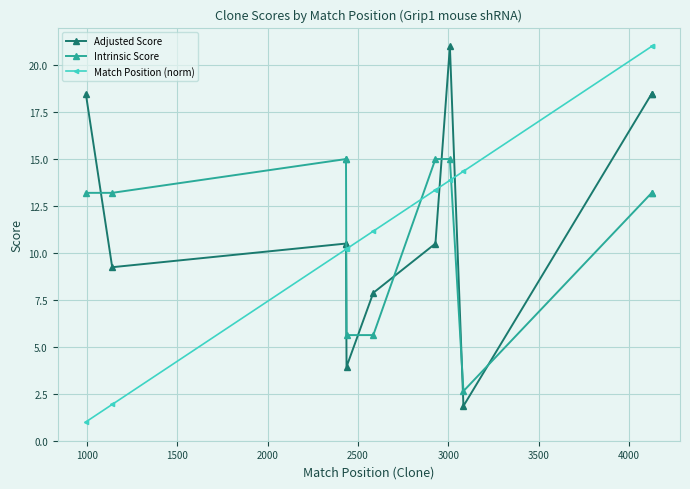

Which series has the widest spread of values?

Match Position (norm)